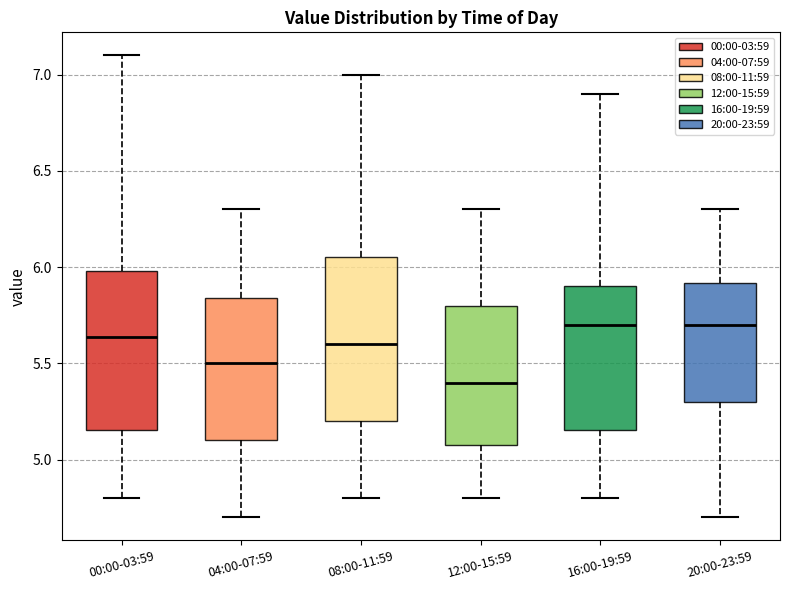

Reading left to right, transcribe this box plot: for each box, give where its median line is, the range the box spans, and where its two whiskers end, as read against the y-axis. The values are not printed on the chart, so give them approximately, as read against the axis.

00:00-03:59: median 5.65, box 5.15 to 6.00, whiskers 4.80 to 7.10
04:00-07:59: median 5.50, box 5.10 to 5.85, whiskers 4.70 to 6.30
08:00-11:59: median 5.60, box 5.20 to 6.05, whiskers 4.80 to 7.00
12:00-15:59: median 5.40, box 5.10 to 5.80, whiskers 4.80 to 6.30
16:00-19:59: median 5.70, box 5.15 to 5.90, whiskers 4.80 to 6.90
20:00-23:59: median 5.70, box 5.30 to 5.90, whiskers 4.70 to 6.30